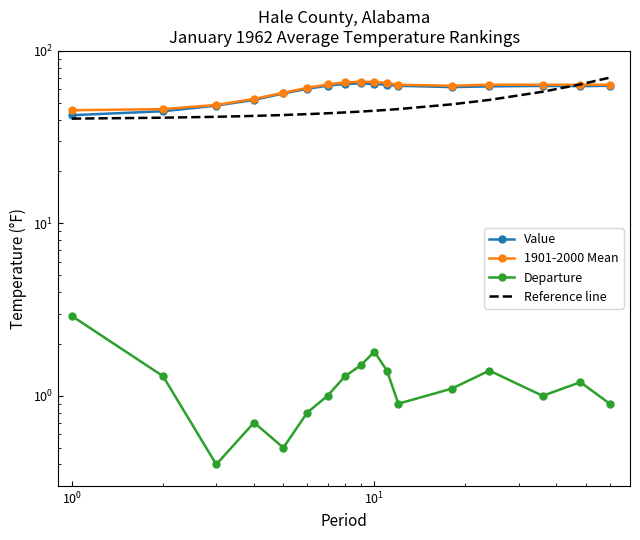

What is the minimum value shown in the chart?

0.4